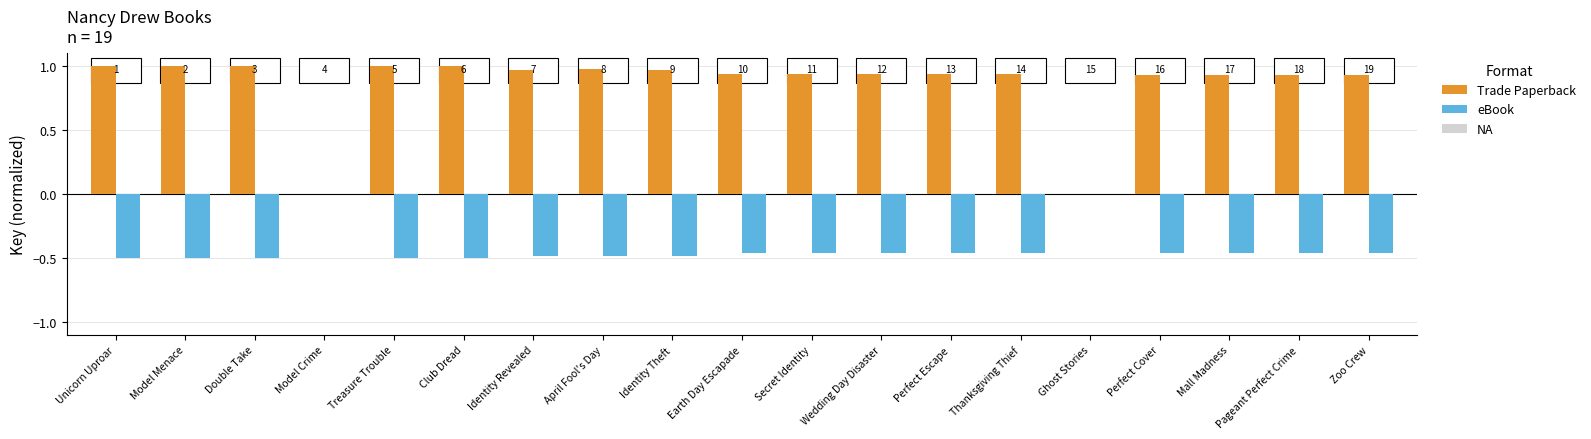

Does the chart contain stacked bars?

No